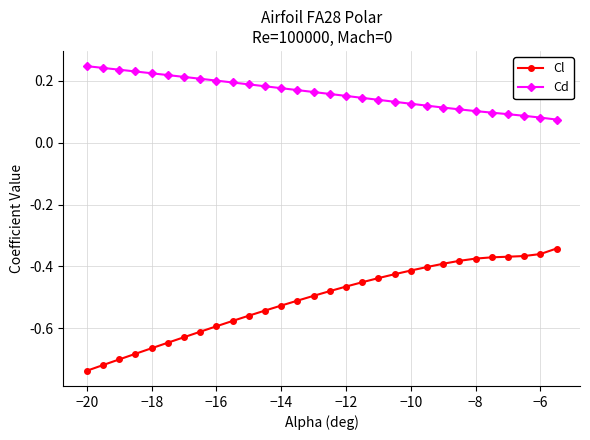

Which series has the largest total across all categories?

Cd